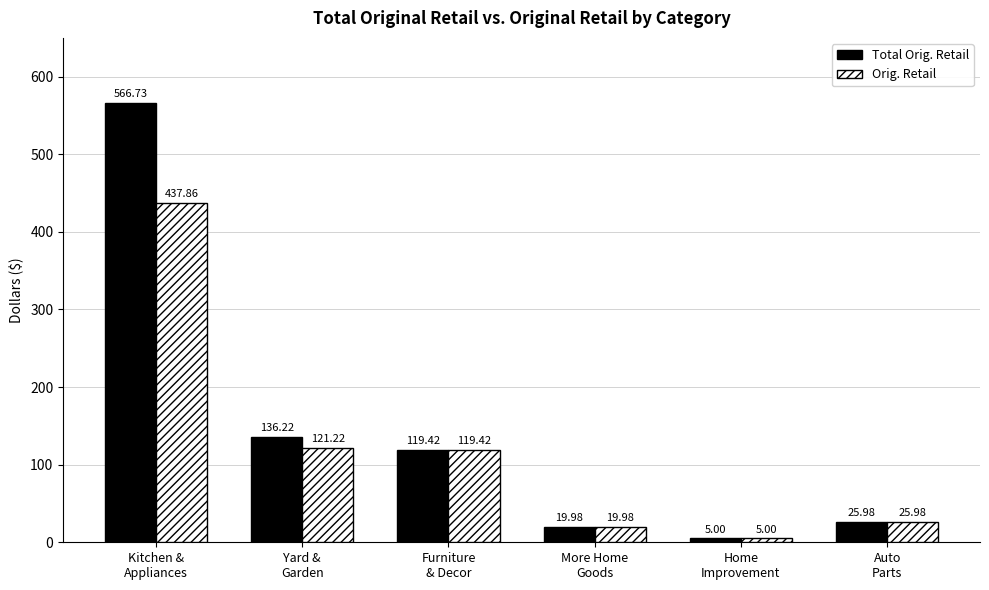

Which series has the largest total across all categories?

Total Orig. Retail